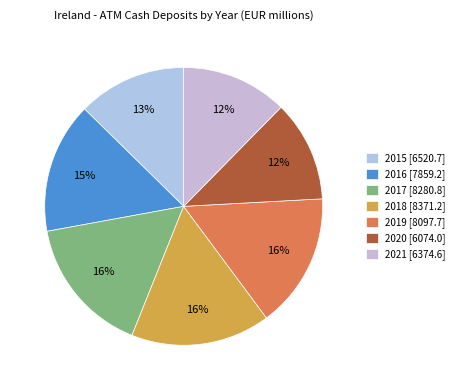

Which slice is the smallest?

2020